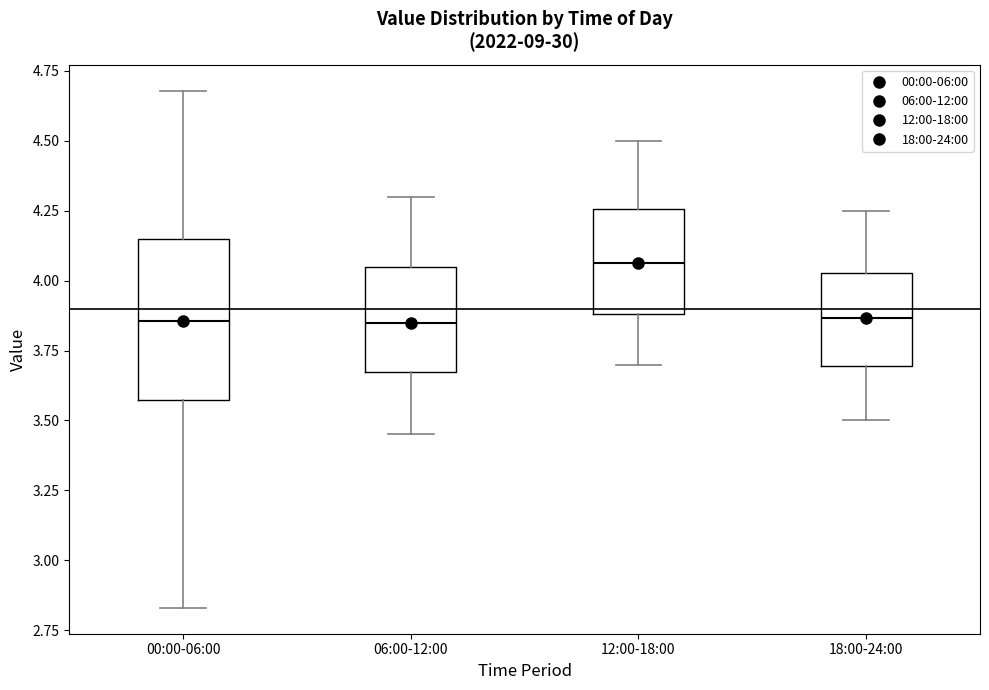

Reading left to right, transcribe this box plot: for each box, give where its median line is, the range the box spans, and where its two whiskers end, as read against the y-axis. The values are not printed on the chart, so give them approximately, as read against the axis.

00:00-06:00: median 3.85, box 3.55 to 4.15, whiskers 2.85 to 4.70
06:00-12:00: median 3.85, box 3.65 to 4.05, whiskers 3.45 to 4.30
12:00-18:00: median 4.05, box 3.90 to 4.25, whiskers 3.70 to 4.50
18:00-24:00: median 3.85, box 3.70 to 4.05, whiskers 3.50 to 4.25